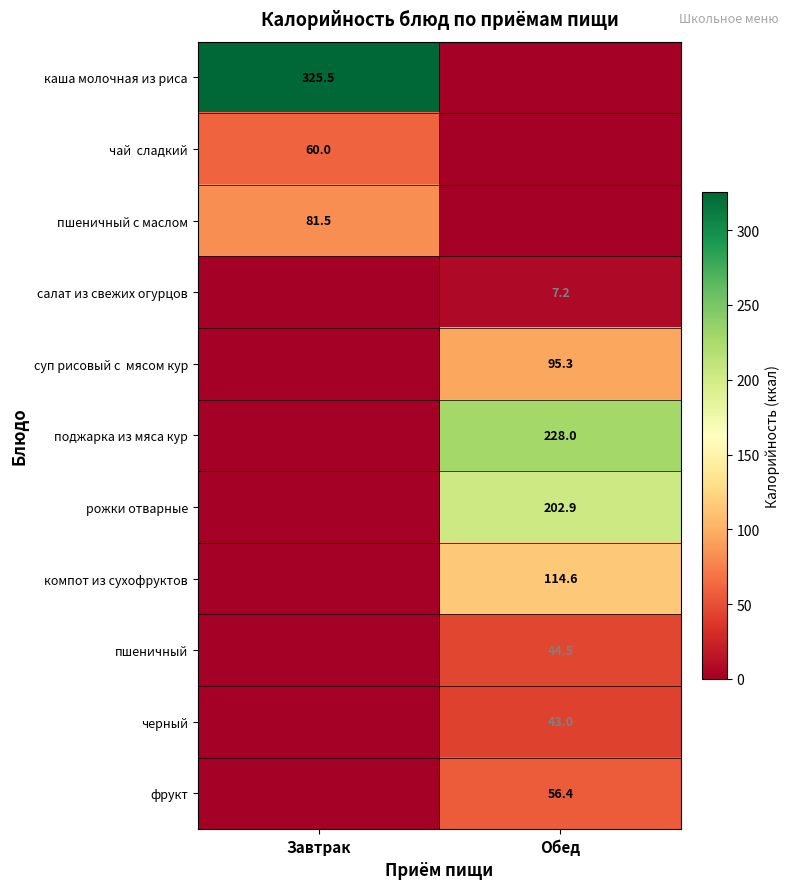

At how many categories does at least one series exceed 215?

2